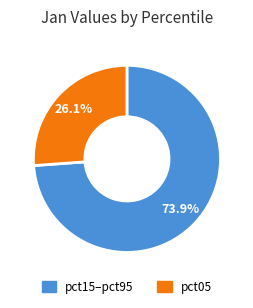

Is there any slice that represents more than half of the pie?

Yes